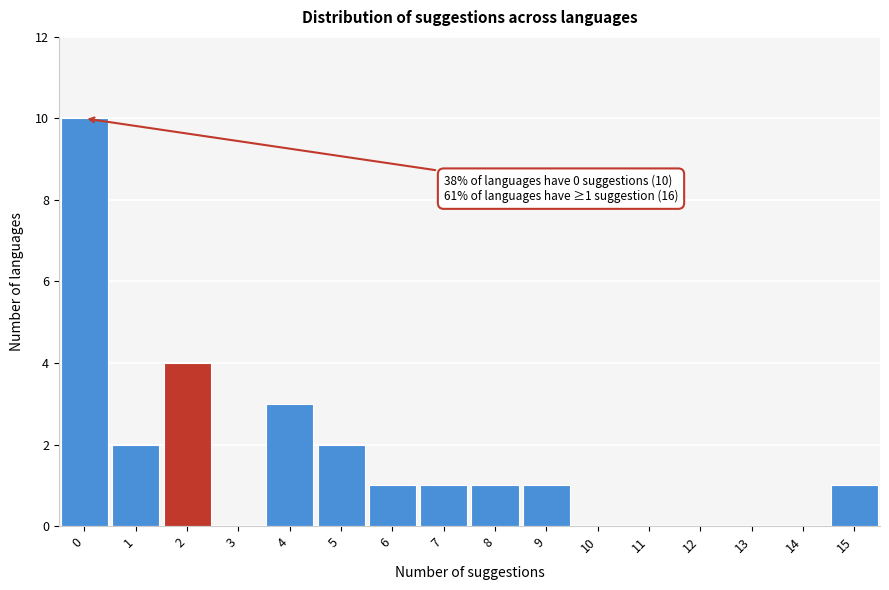

Which range on the x-axis has the tallest bar?

-0.5 to 0.5